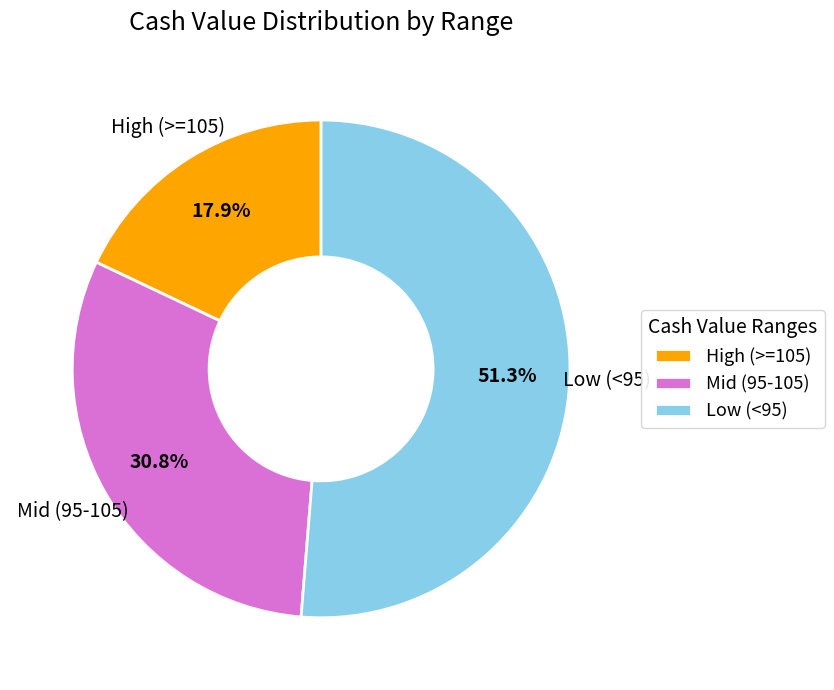

Which category has the smallest portion of the pie?

High (>=105)